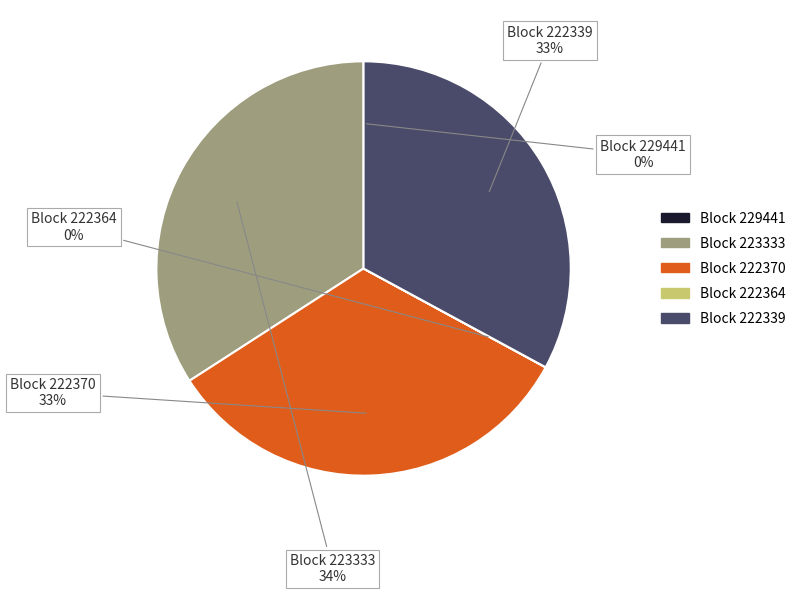

Does any single category account for the majority?

No